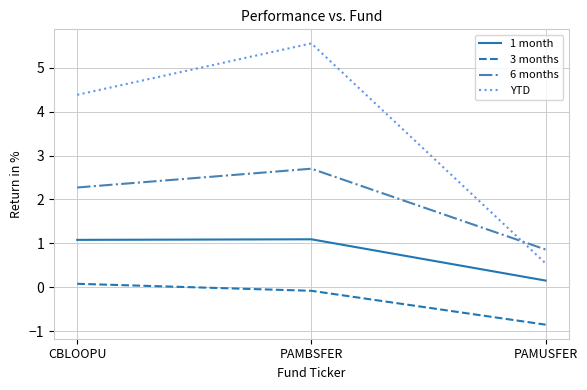

Which series has the largest range (max minus min)?

YTD